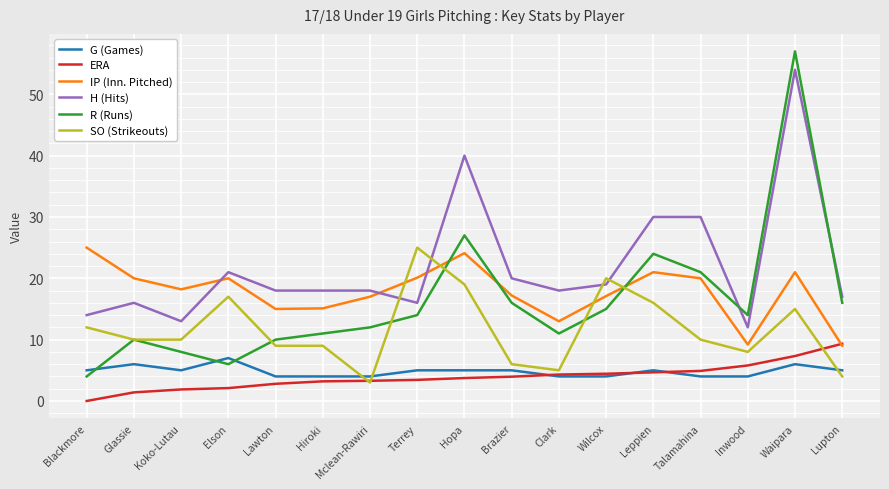

Which series has the largest range (max minus min)?

R (Runs)